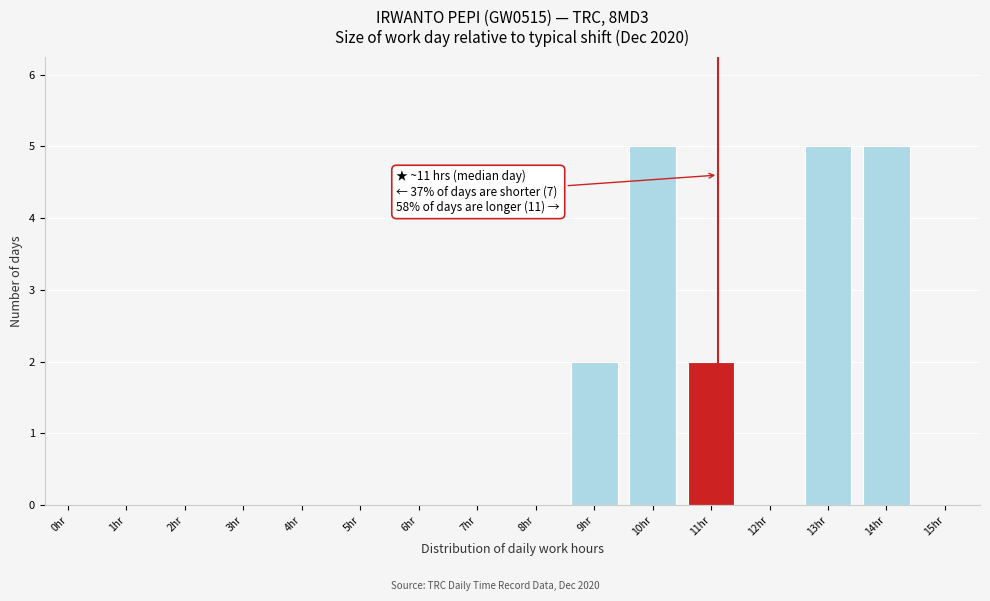

Reading right to left, transcribe all the data shown in this chart.

15hr=0	14hr=5	13hr=5	12hr=0	11hr=2	10hr=5	9hr=2	8hr=0	7hr=0	6hr=0	5hr=0	4hr=0	3hr=0	2hr=0	1hr=0	0hr=0